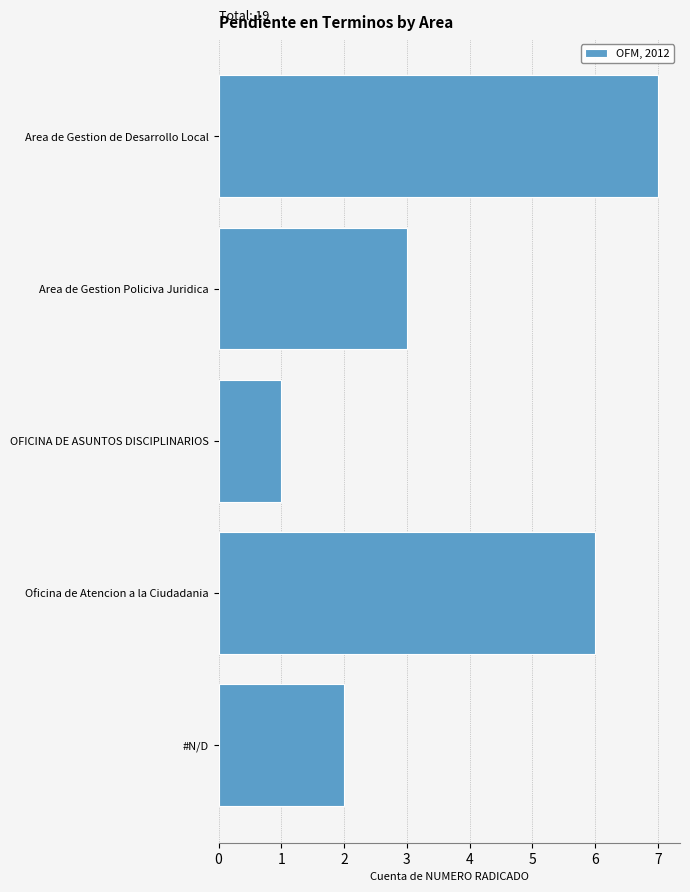

Reading top to bottom, extract all data points from this chart.

Area de Gestion de Desarrollo Local=7	Area de Gestion Policiva Juridica=3	OFICINA DE ASUNTOS DISCIPLINARIOS=1	Oficina de Atencion a la Ciudadania=6	#N/D=2